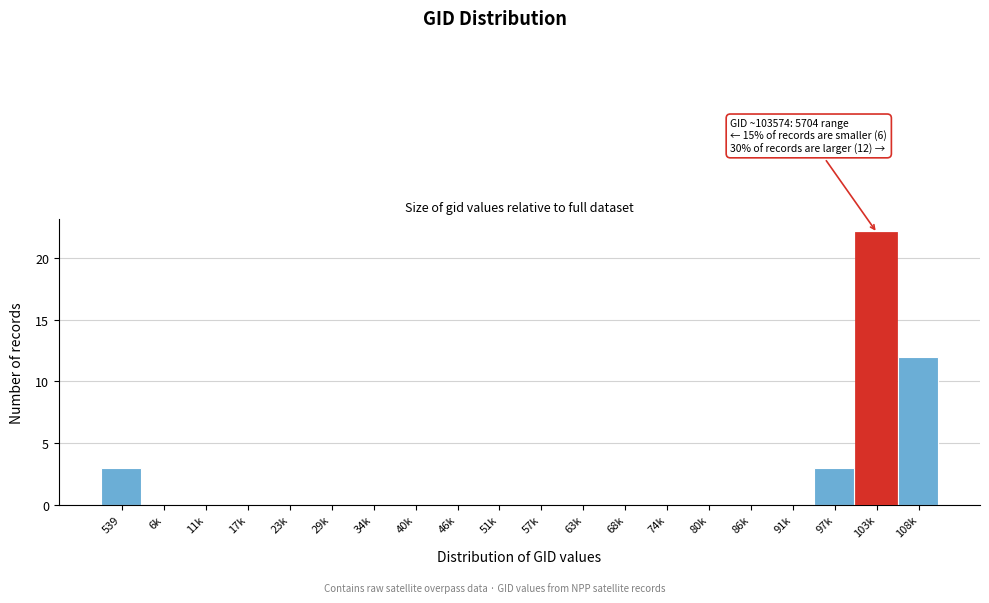

Reading left to right, extract all data points from this chart.

539=3	6k=0	11k=0	17k=0	23k=0	29k=0	34k=0	40k=0	46k=0	51k=0	57k=0	63k=0	68k=0	74k=0	80k=0	86k=0	91k=0	97k=3	103k=22	108k=12